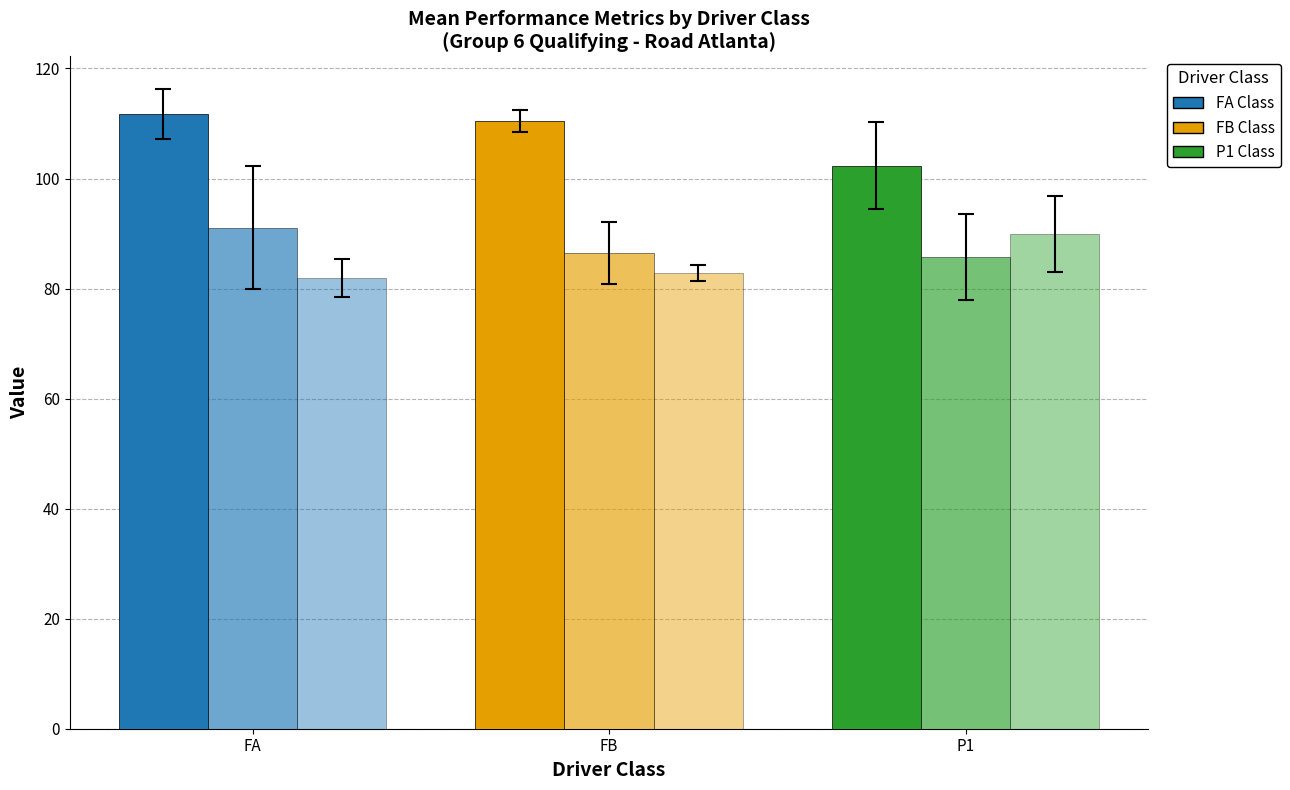

Does the chart contain stacked bars?

No